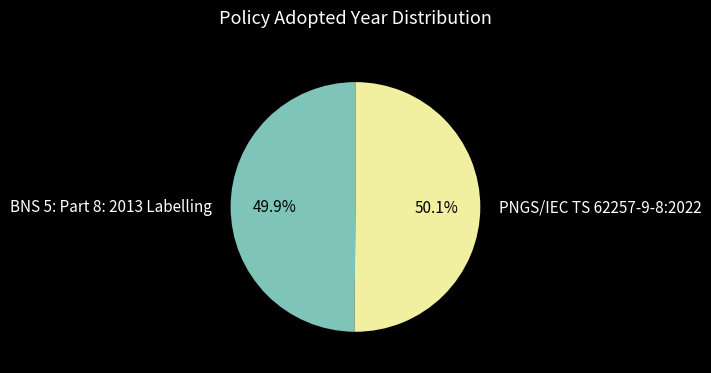

Count the number of slices in the pie.

2